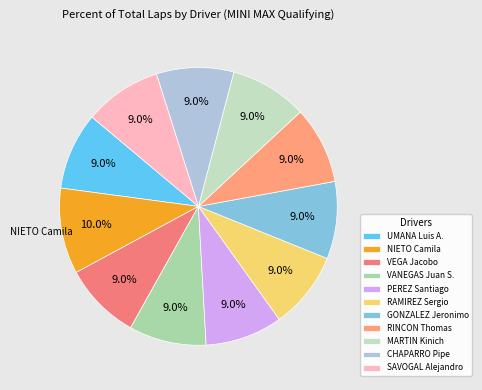

Is it true that PEREZ Santiago is 9% of the pie?

True